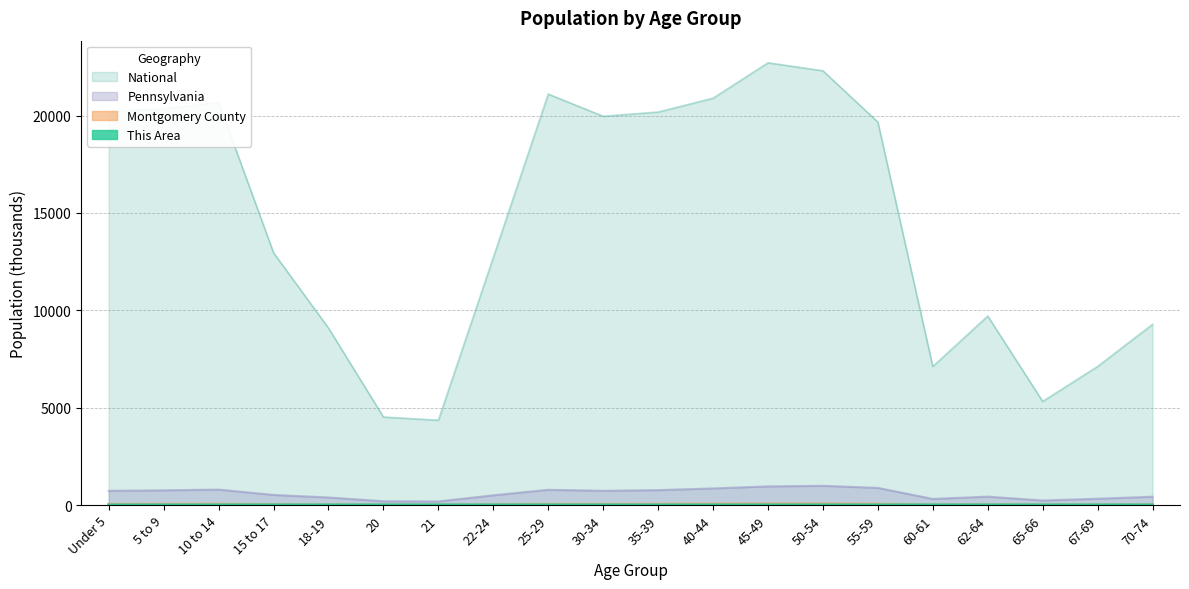

Where does the Montgomery County series first go above 47?

Under 5